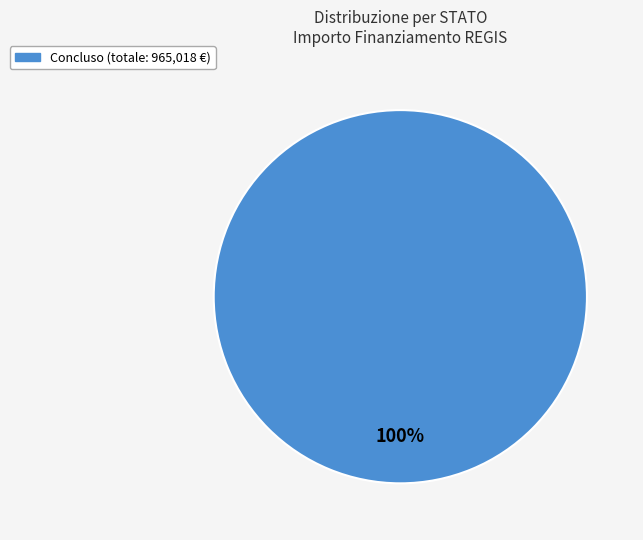

Is it true that Concluso is 93% of the pie?

False